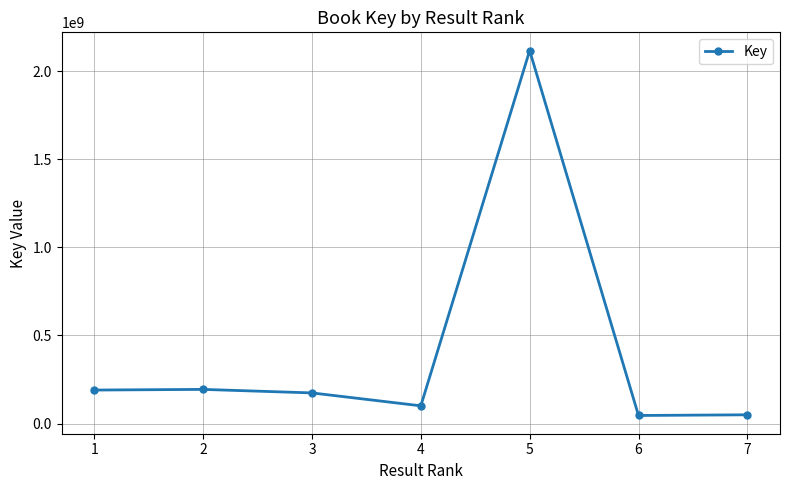

True or false: the data shows 93574731 at 3.

False